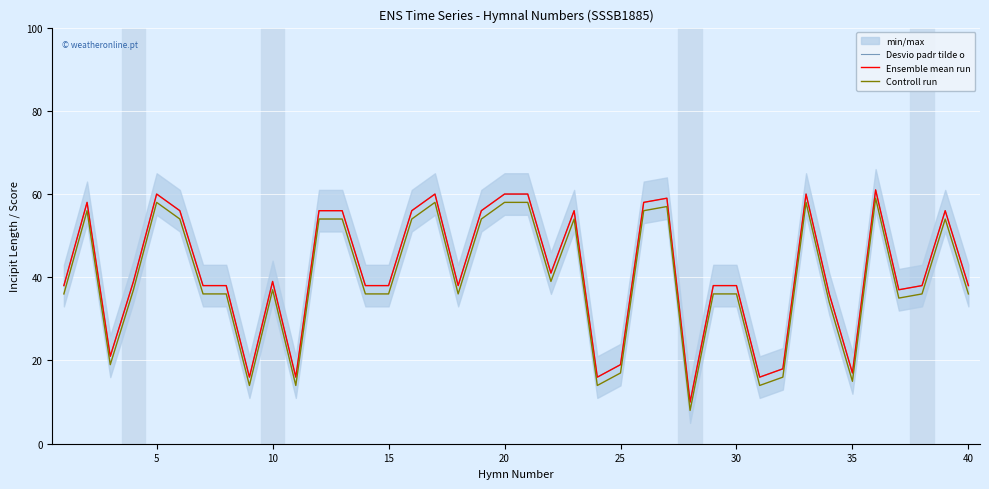

Count the number of categories in the chart.

40